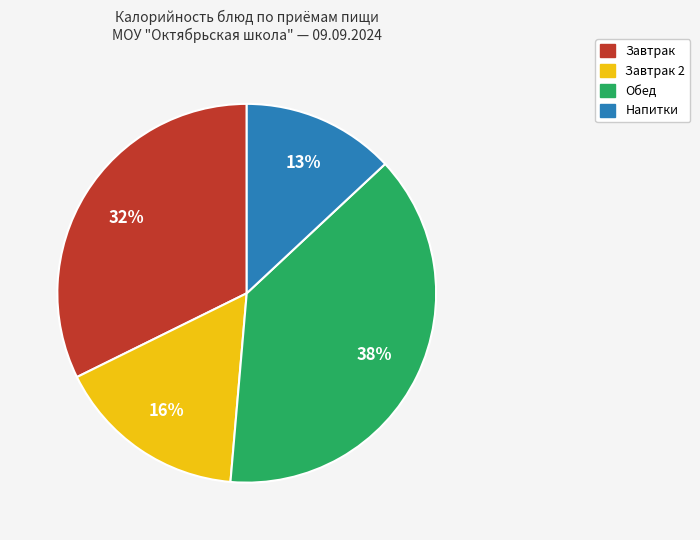

How many slices are in this pie chart?

4